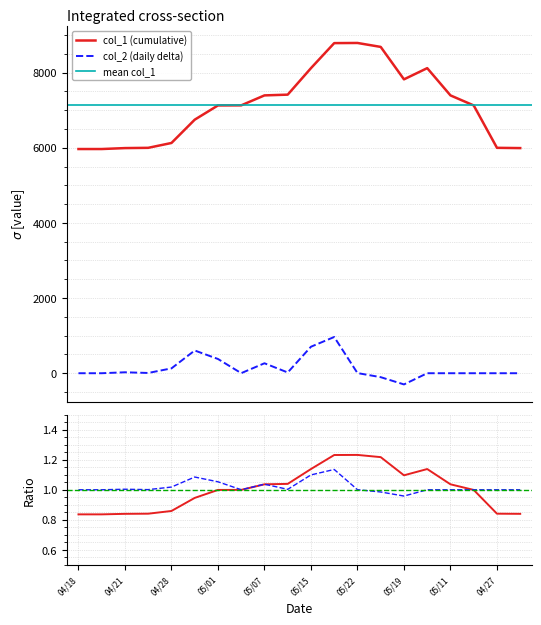

List the series in order of their overall mean, lowest first.

col_2, col_1